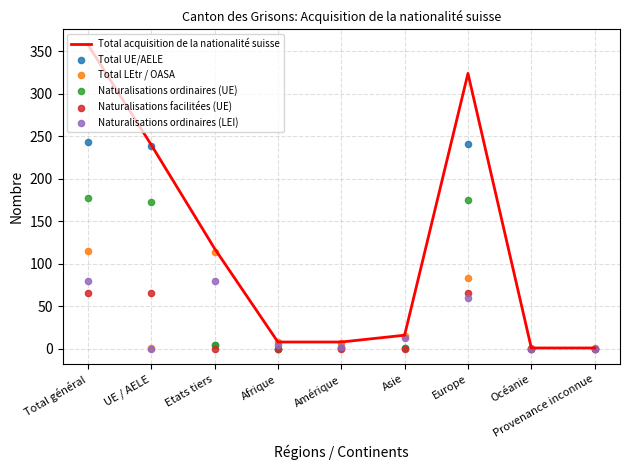

Which series has the widest spread of Y values?

Total acquisition de la nationalité suisse